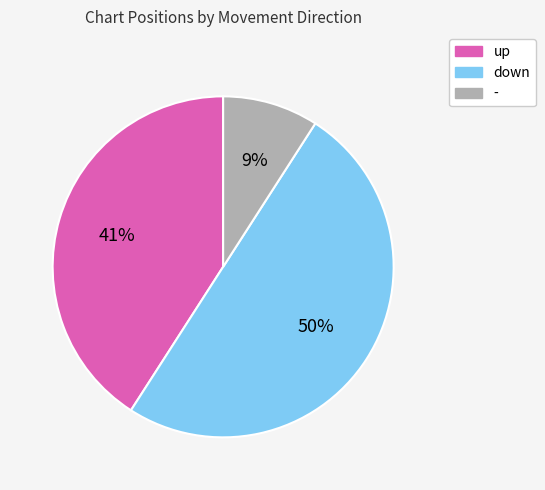

The down slice represents 50% of the pie. True or false?

True